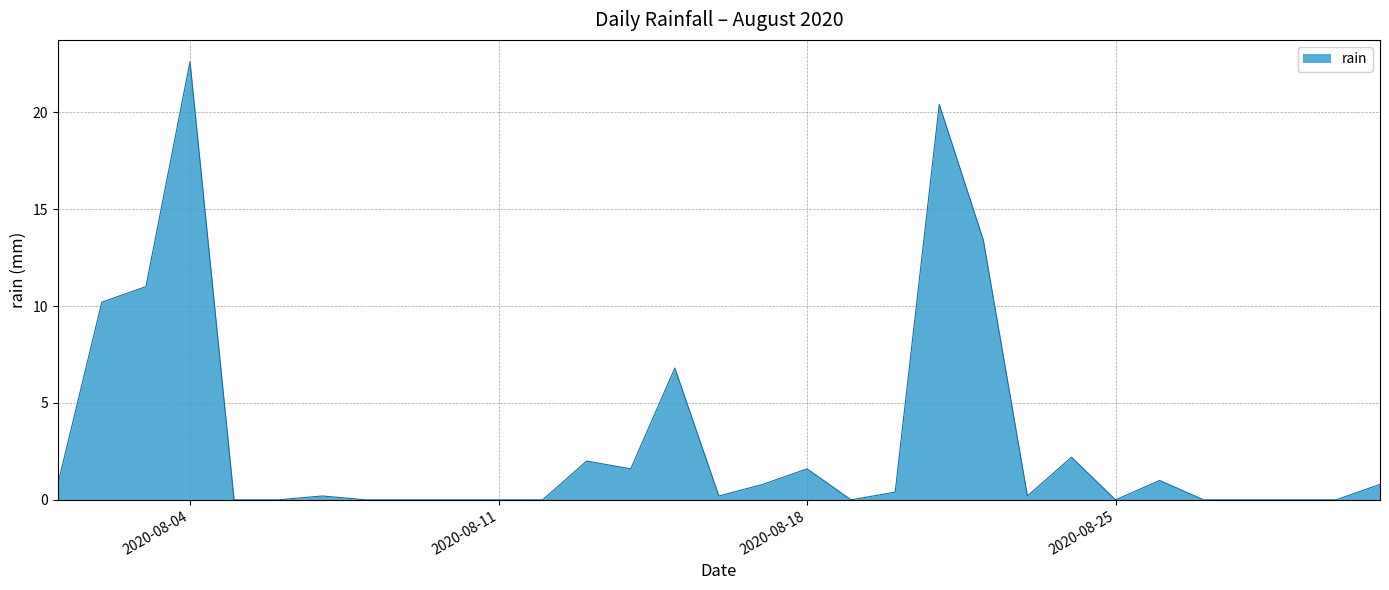

How many lines are shown in the chart?

1